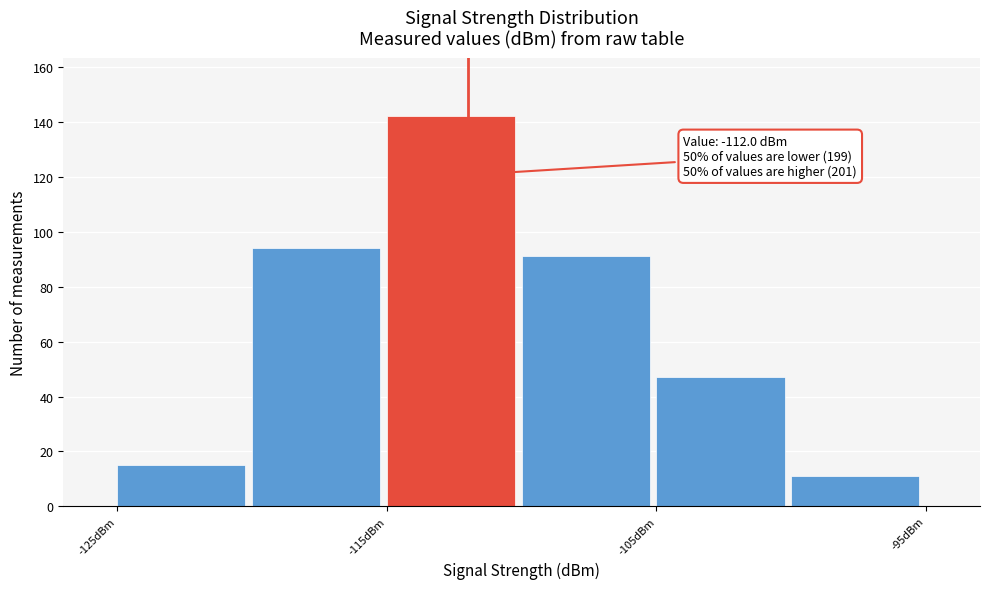

Which range on the x-axis has the tallest bar?

-115 to -110